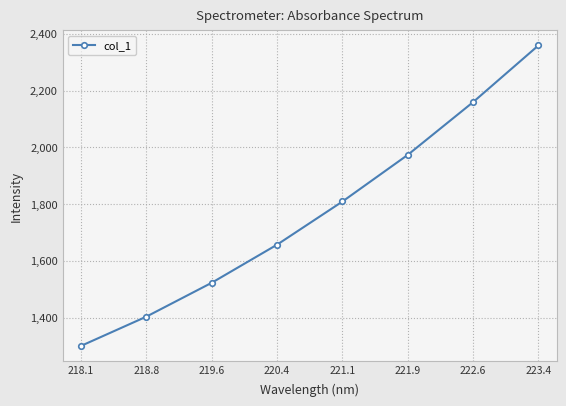

Is it true that the value at 218.1 is 1300.0?

True